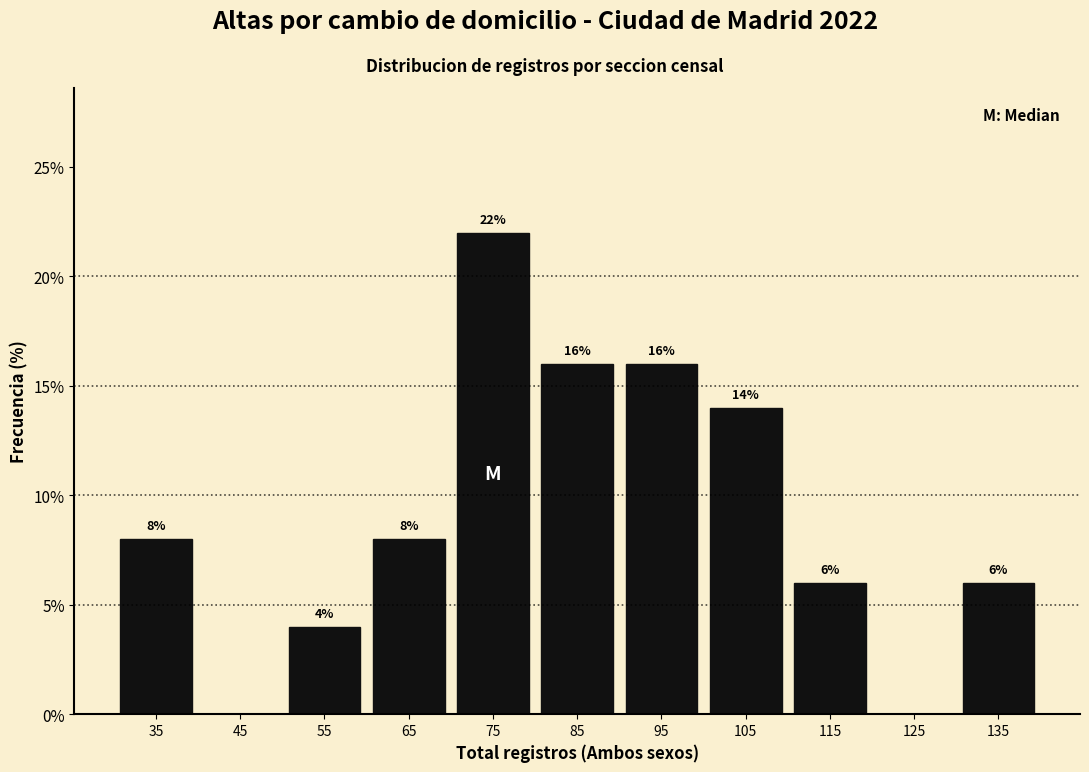

Which range on the x-axis has the tallest bar?

70 to 80